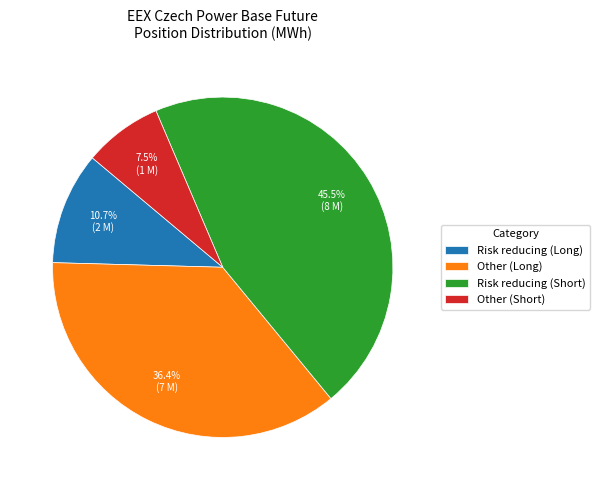

Is there a majority slice in this chart?

No